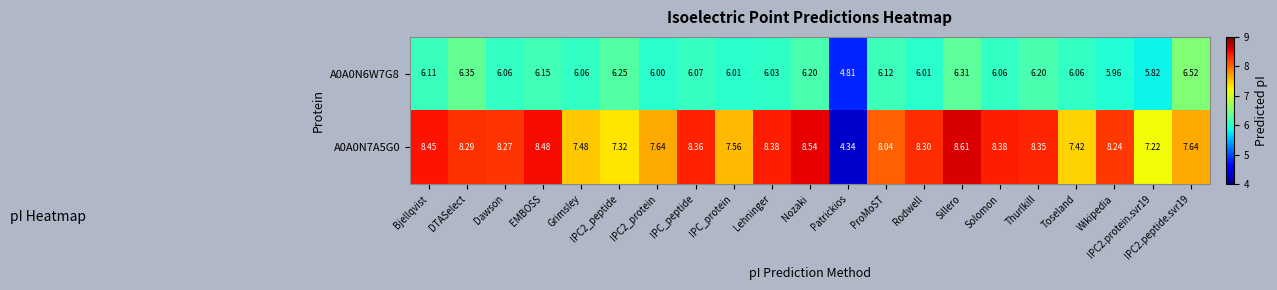

Where does the A0A0N7A5G0 series first go above 8?

Bjellqvist